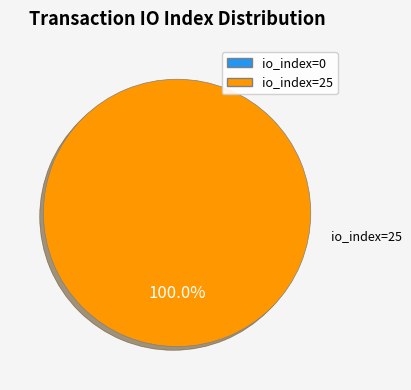

Is there a majority slice in this chart?

Yes